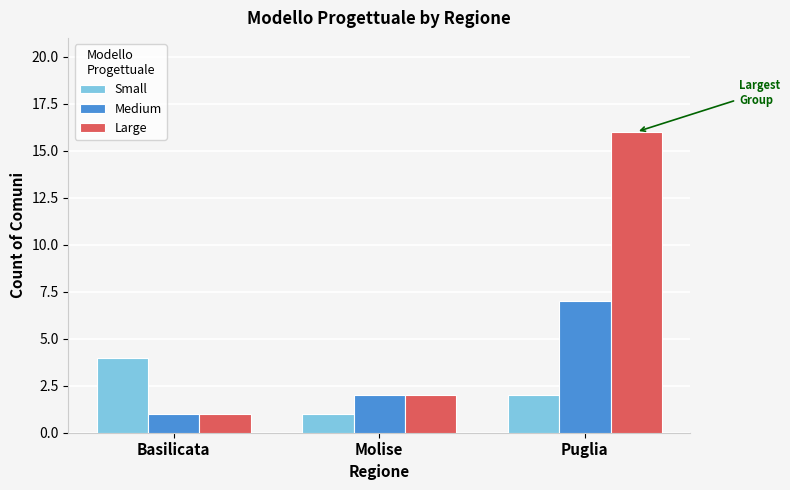

Reading left to right, transcribe all the data shown in this chart.

Small: 4	1	2
Medium: 1	2	7
Large: 1	2	16